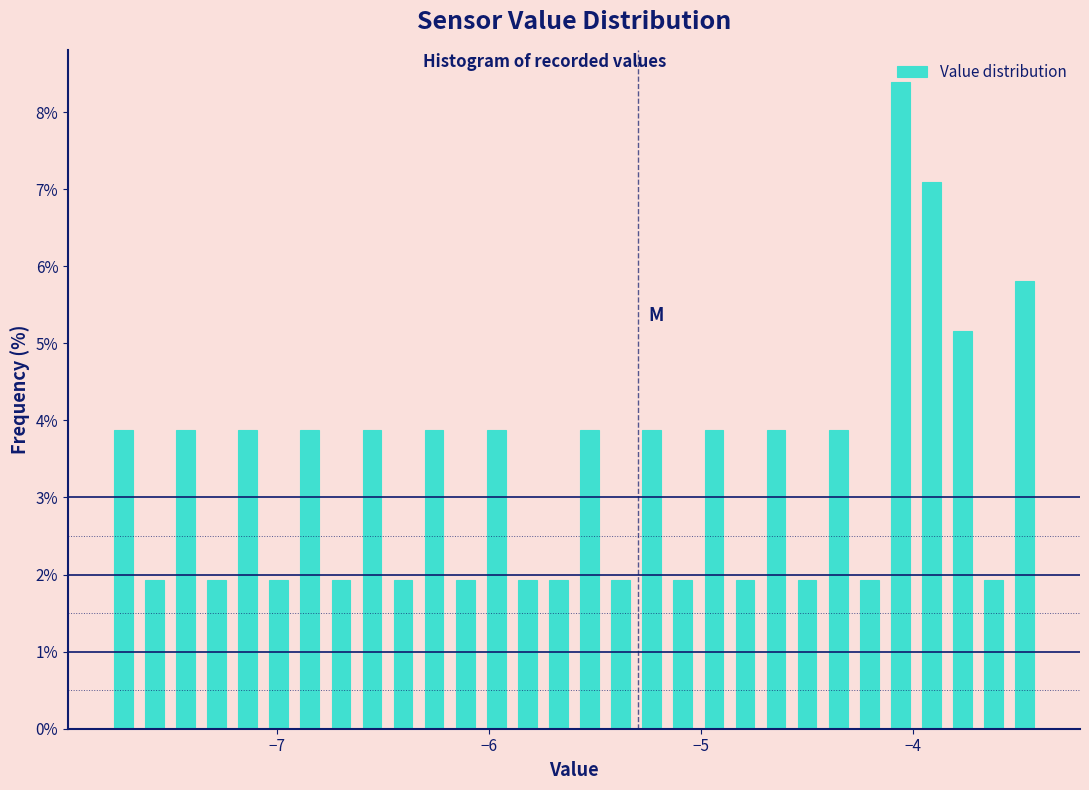

Read against the x-axis, roughly where is the centre of the tallest bar?

-4.1